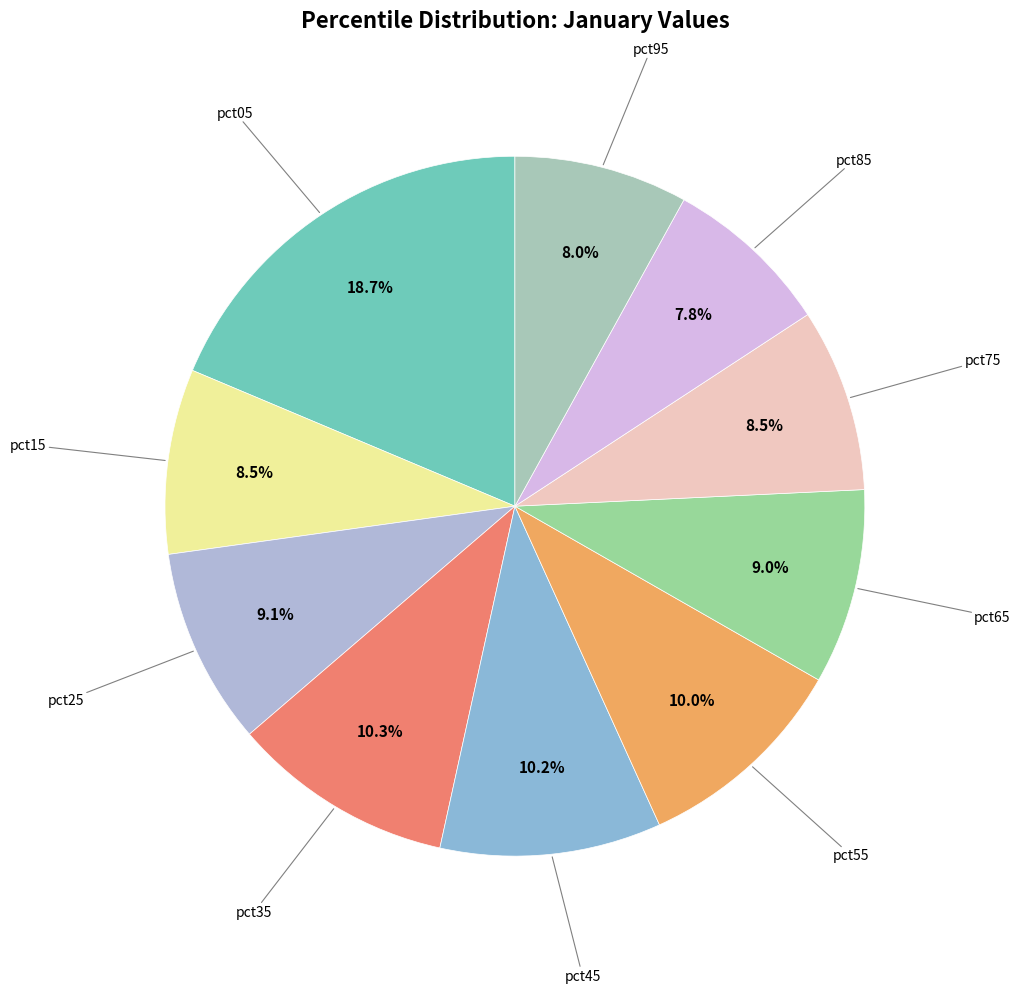

Which slice is the smallest?

pct85